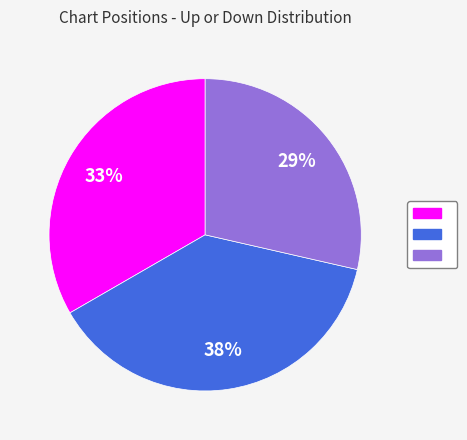

Is there any slice that represents more than half of the pie?

No